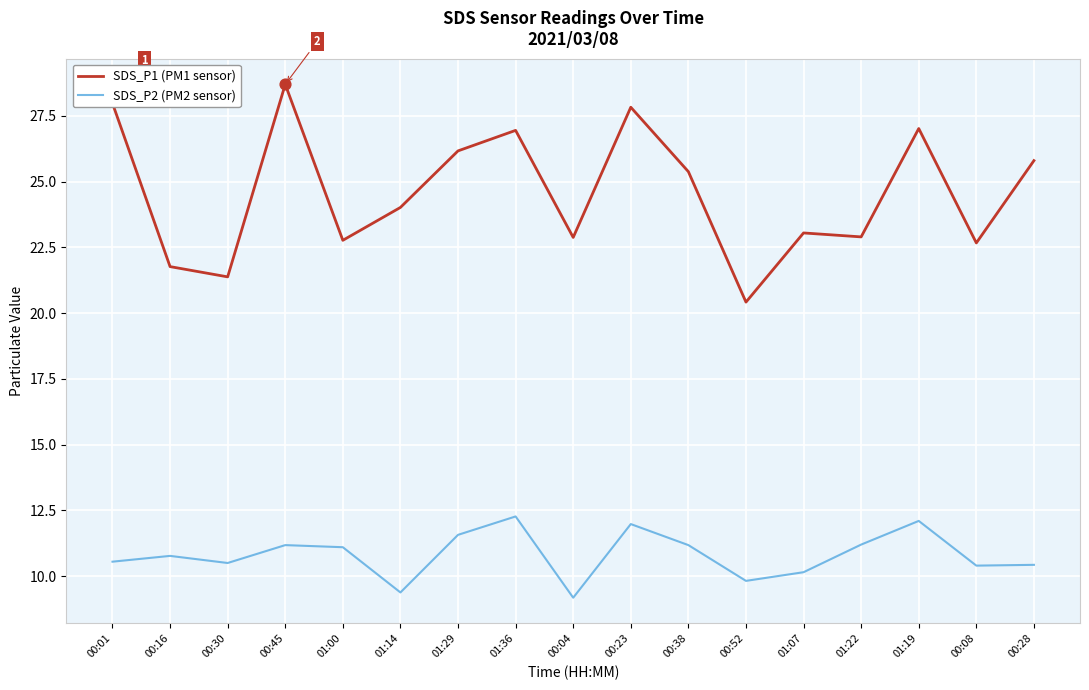

What are all the series names shown in the legend?

SDS_P1 (PM1 sensor), SDS_P2 (PM2 sensor)